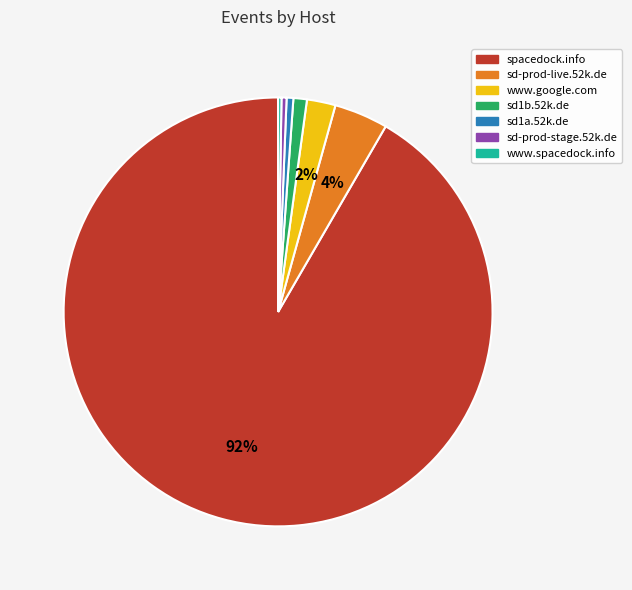

True or false: sd1b.52k.de accounts for 7% of the total.

False